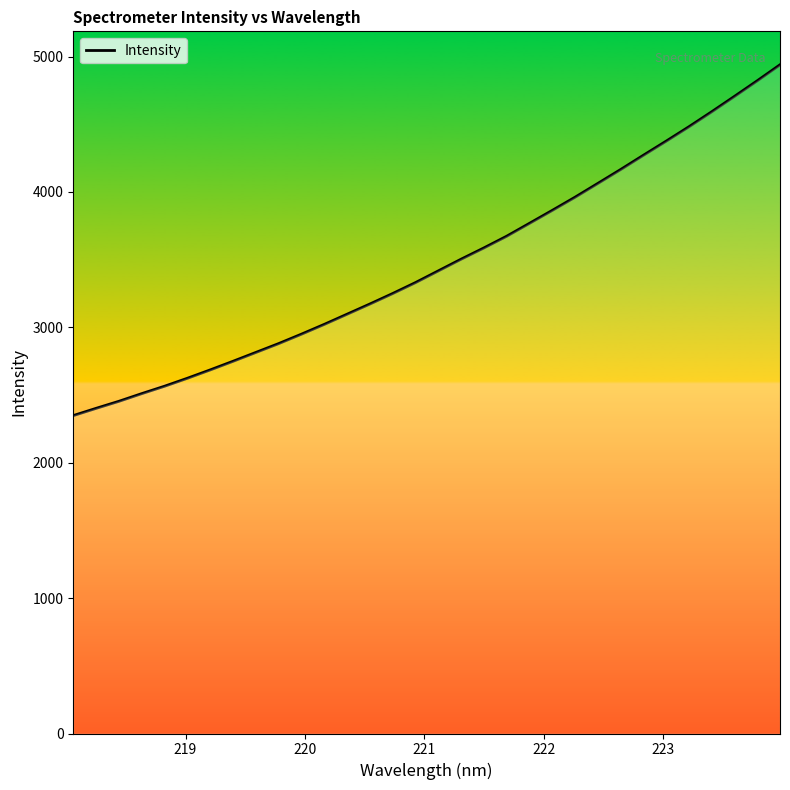

What is the difference between the maximum and minimum values?

2591.0